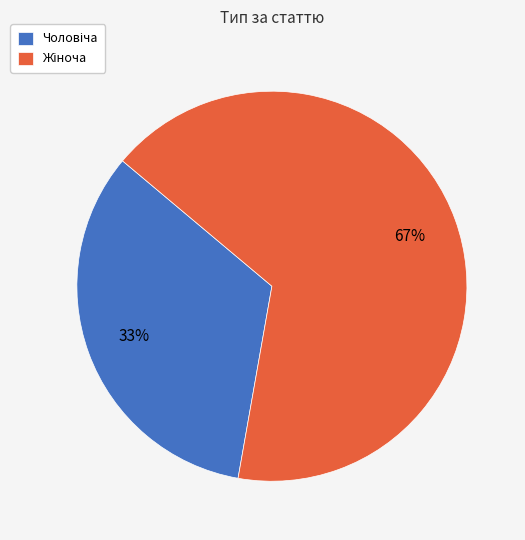

To the nearest percent, what is the average slice percentage?

50%